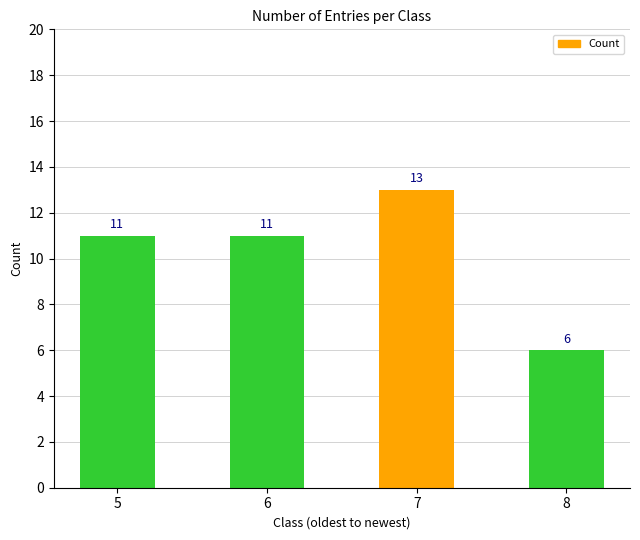

Approximately how many times larger is the value at 6 compared to 7?

0.8